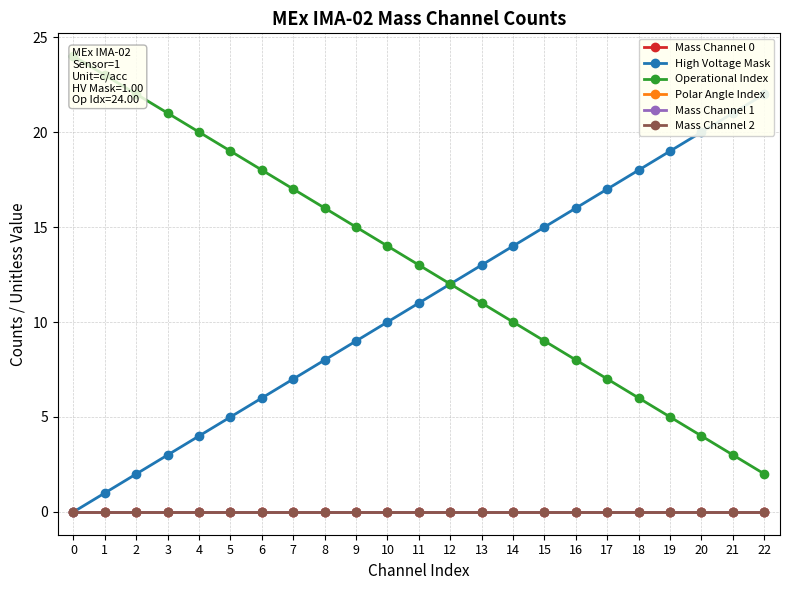

What is the maximum value shown in the chart?

24